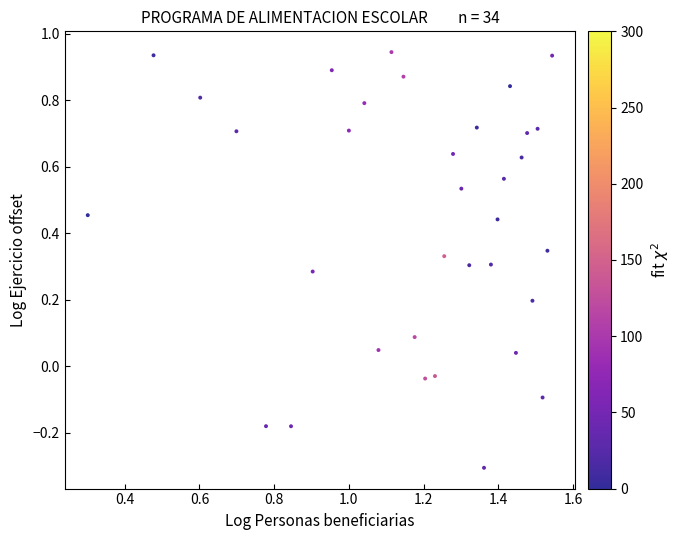

What is the range of Y values (max minus min)?

1.2